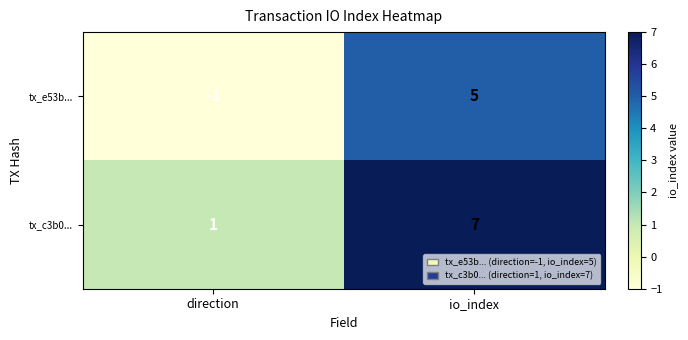

At io_index, list the series in order from smallest to largest.

tx_e53b..., tx_c3b0...